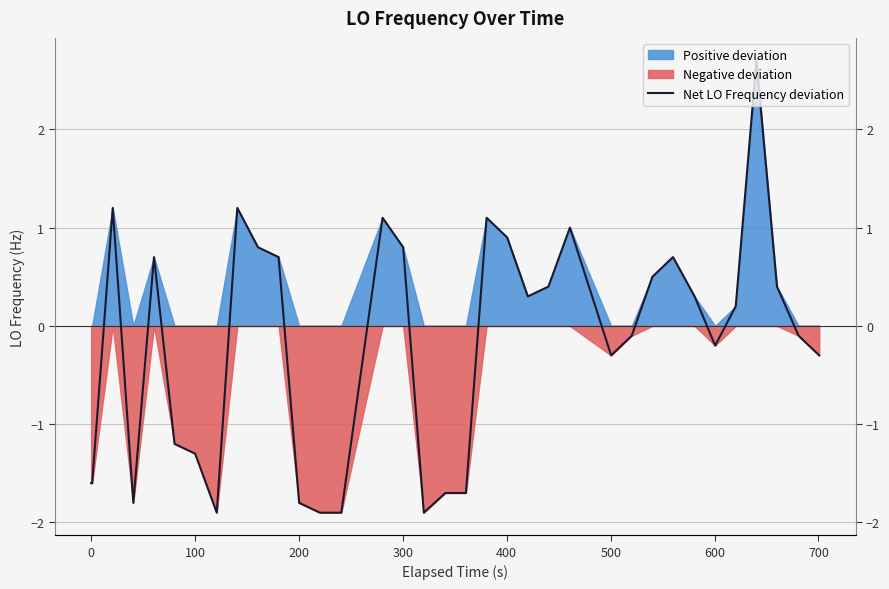

How many points are lower than both their immediate neighbors (excluding endpoints)?

6